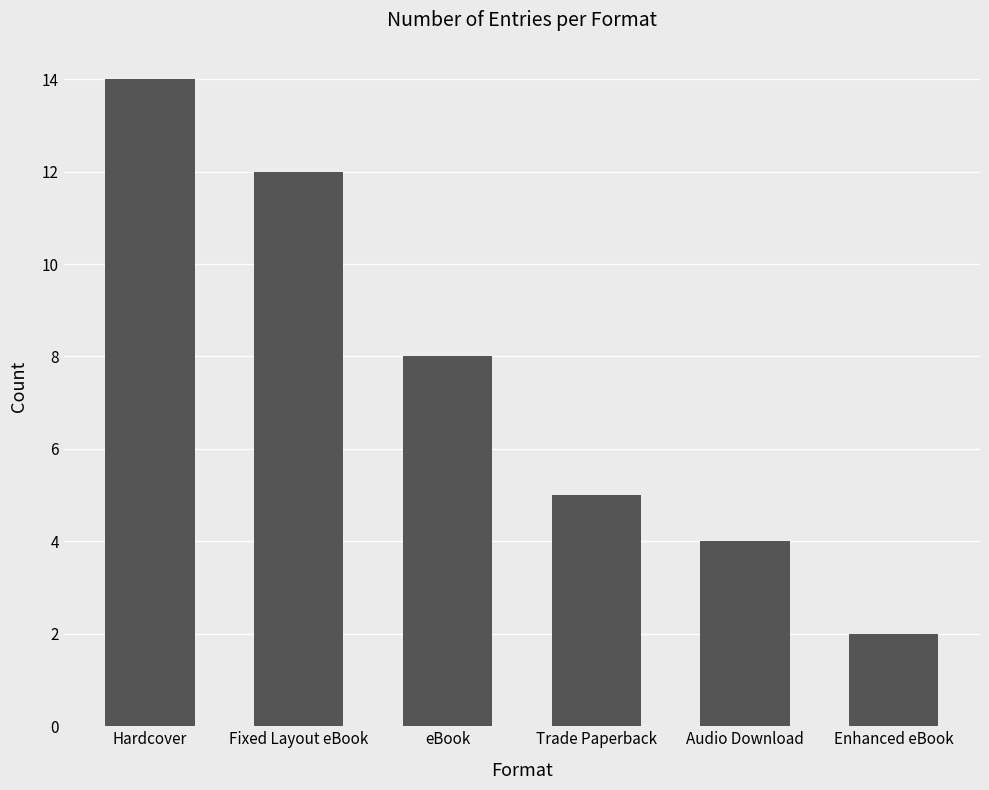

Which label corresponds to the smallest value in the chart?

Enhanced eBook